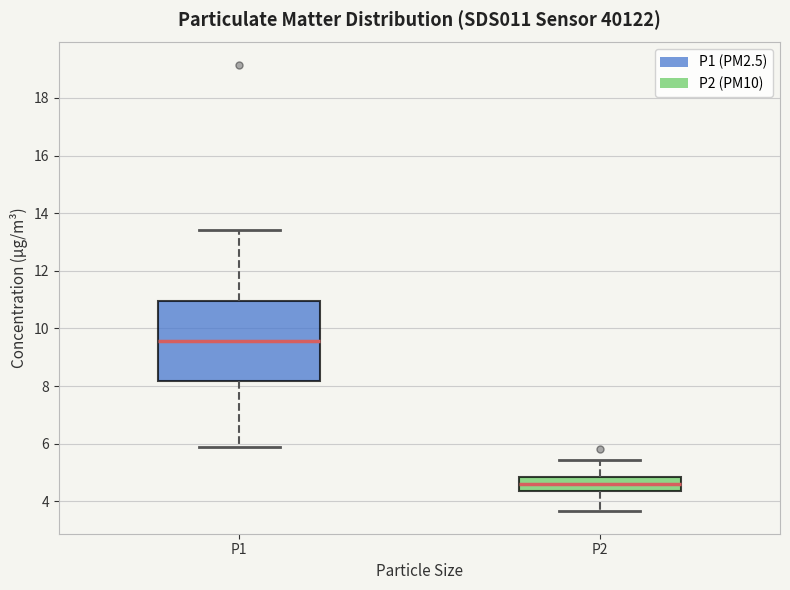

Reading left to right, read every box against the y-axis: the position of its median line, the range the box covers, and the ends of its whiskers. The values are not printed on the chart, so give them approximately, as read against the axis.

P1: median 9.6, box 8.2 to 11.0, whiskers 5.8 to 13.4
P2: median 4.6, box 4.4 to 4.8, whiskers 3.6 to 5.4